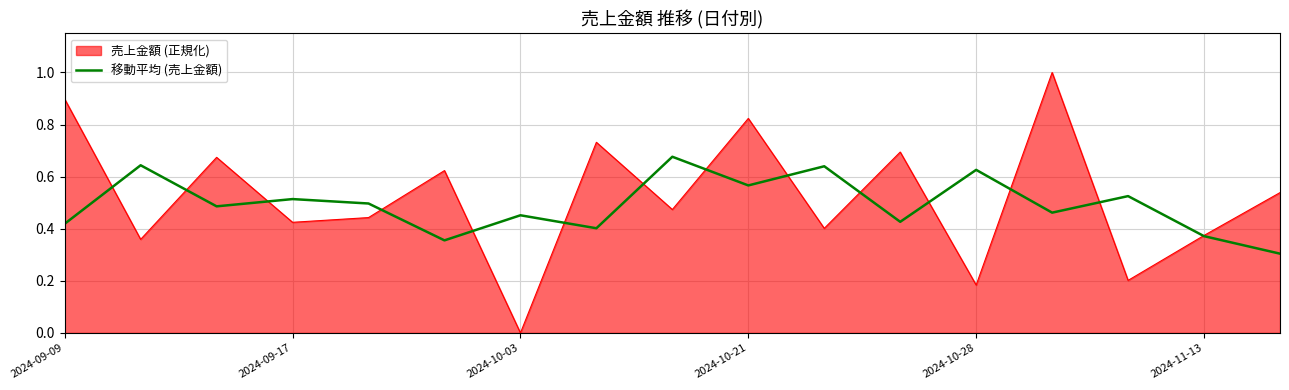

Which series has the widest spread of values?

売上金額 (正規化)